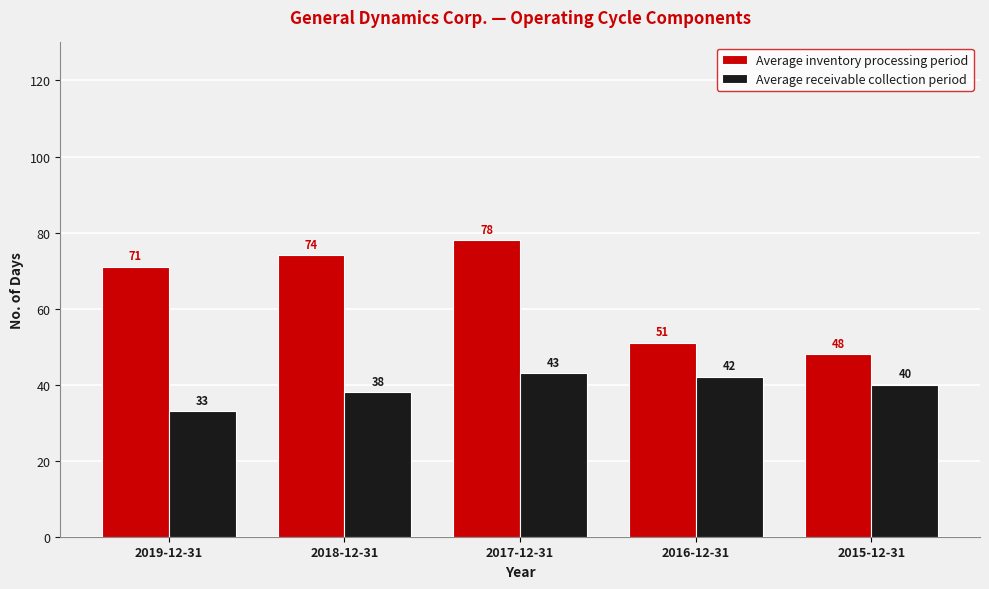

How many groups of bars are there?

5